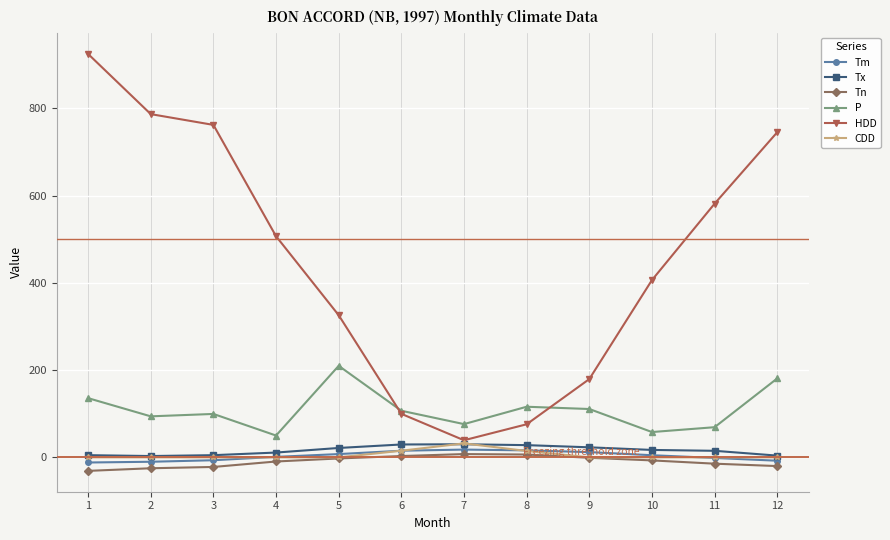

What is the value of the Tm point at the 11th from the left?

-1.4